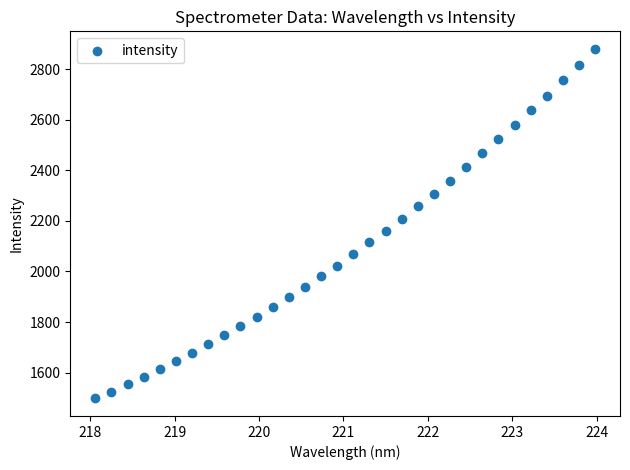

What is the range of Y values (max minus min)?

1382.4